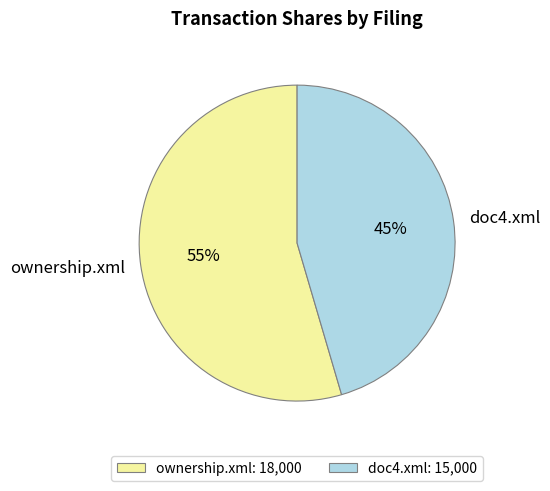

Is it true that ownership.xml is 62% of the pie?

False